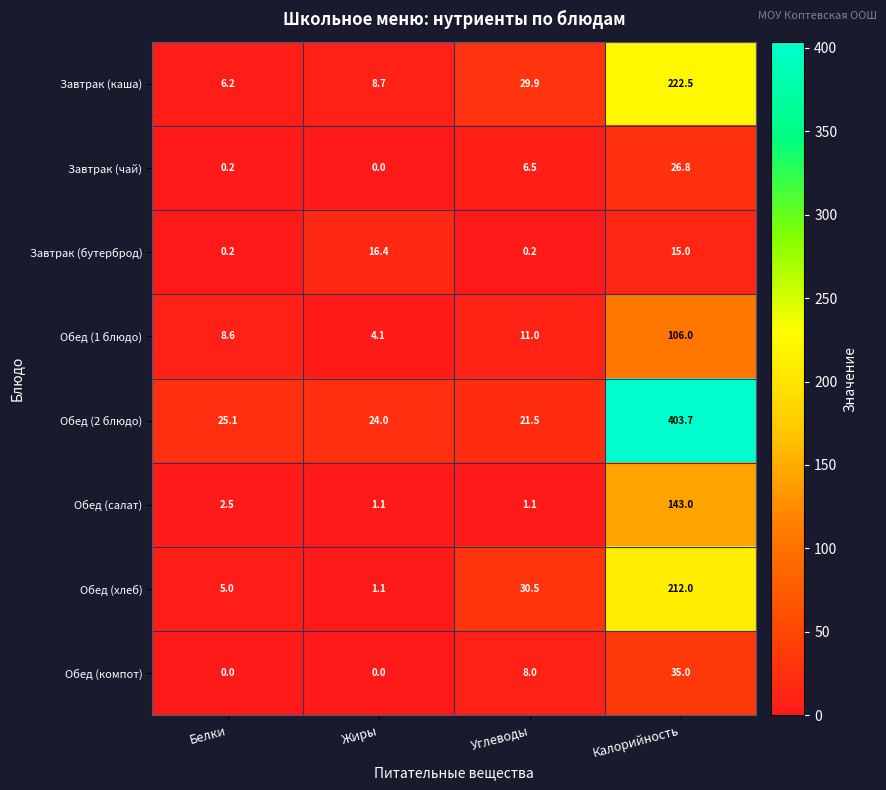

What is the difference between the Завтрак (чай) values at Белки and Калорийность?

26.6